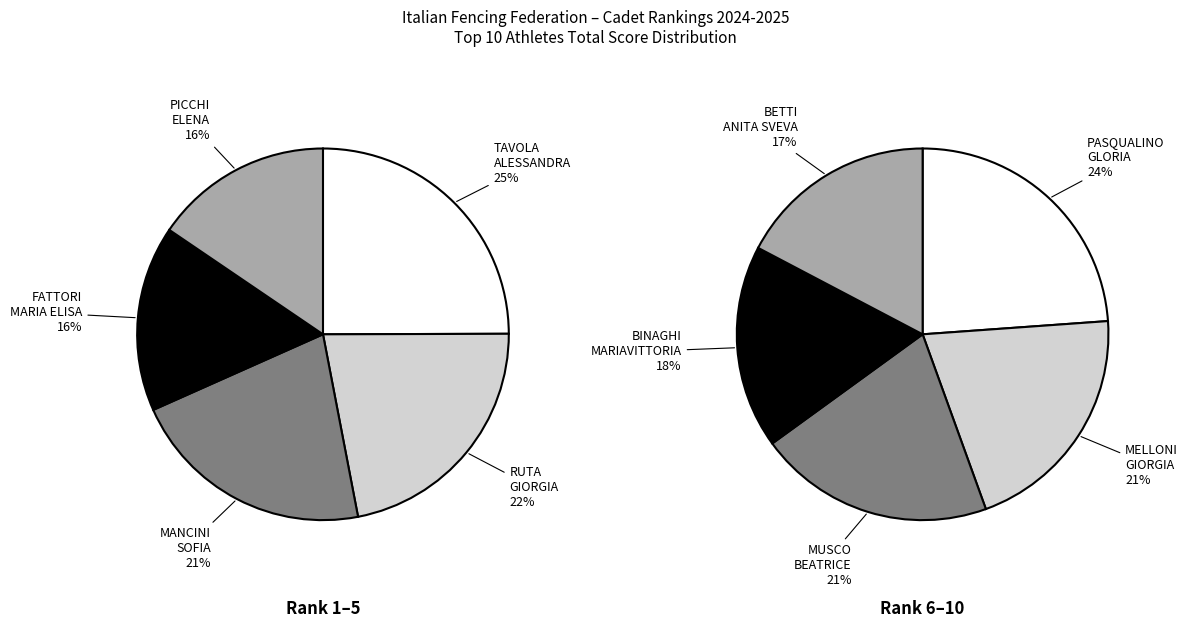

Which slice is the largest?

TAVOLA ALESSANDRA